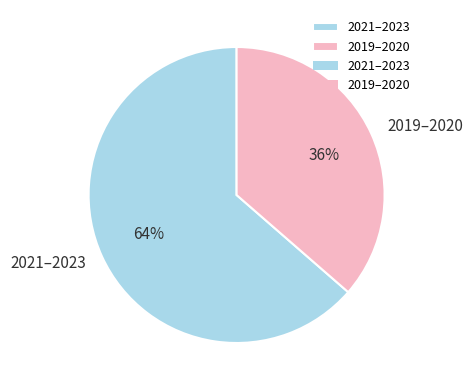

What percentage is the 2021–2023 slice, to the nearest percent?

64%